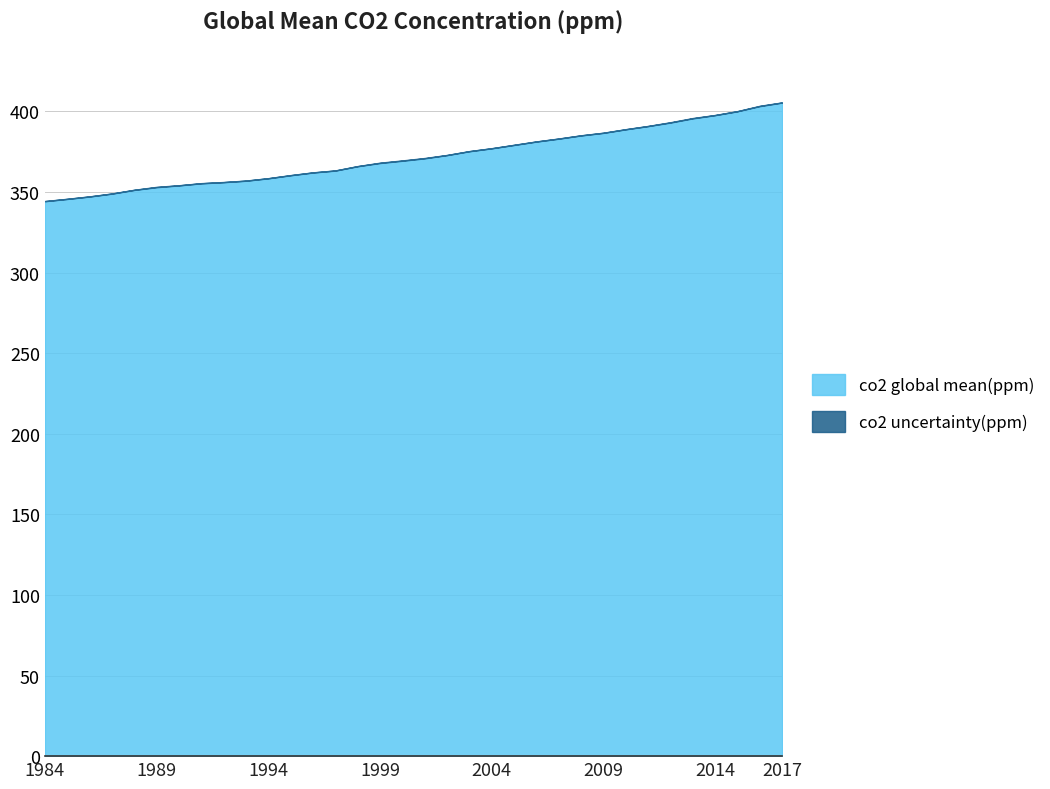

What is the change in value from 1996 to 2002?

+10.8